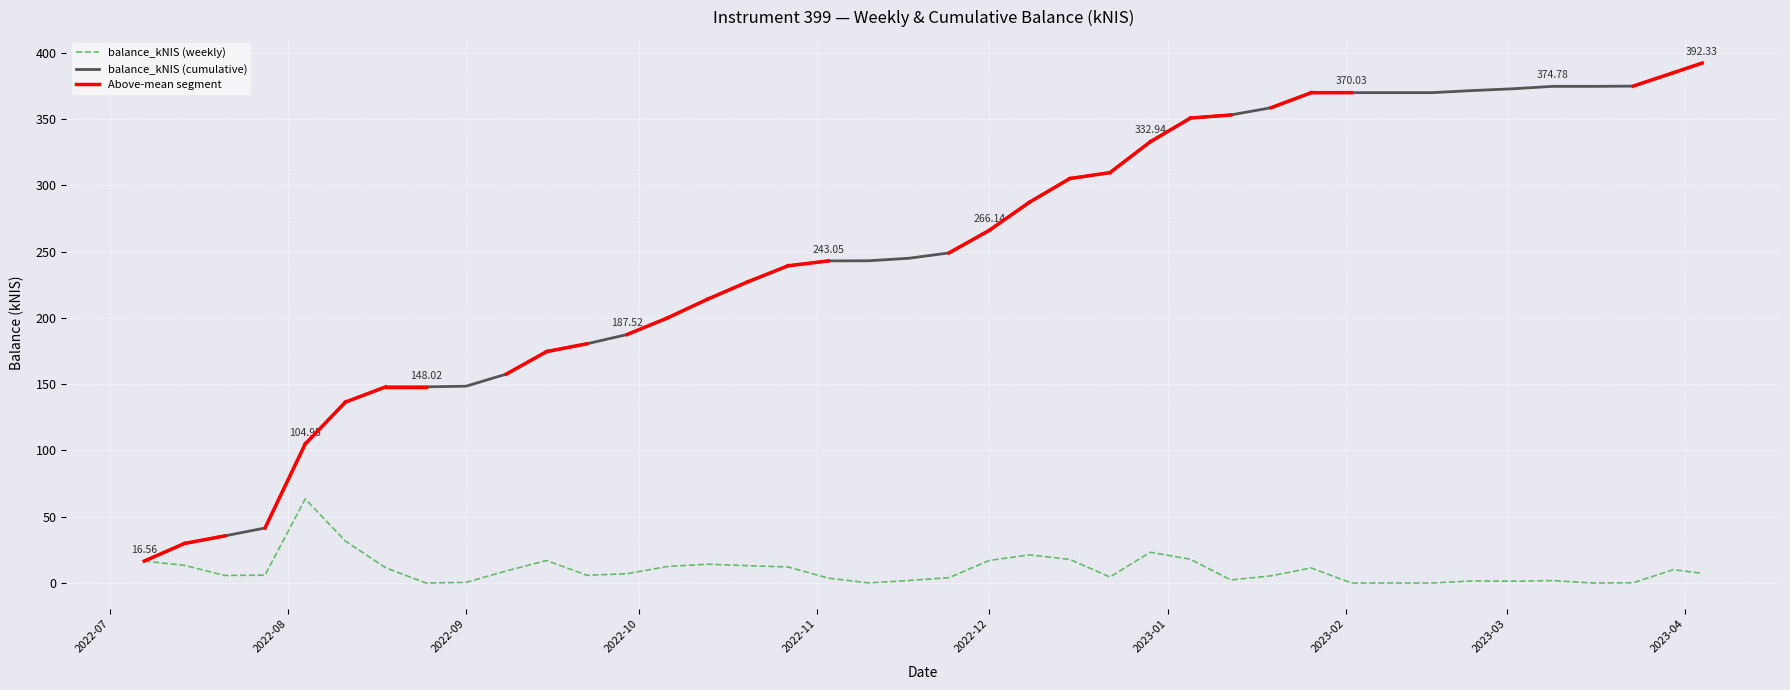

At which label is the value closest to 31?

2022-08-11